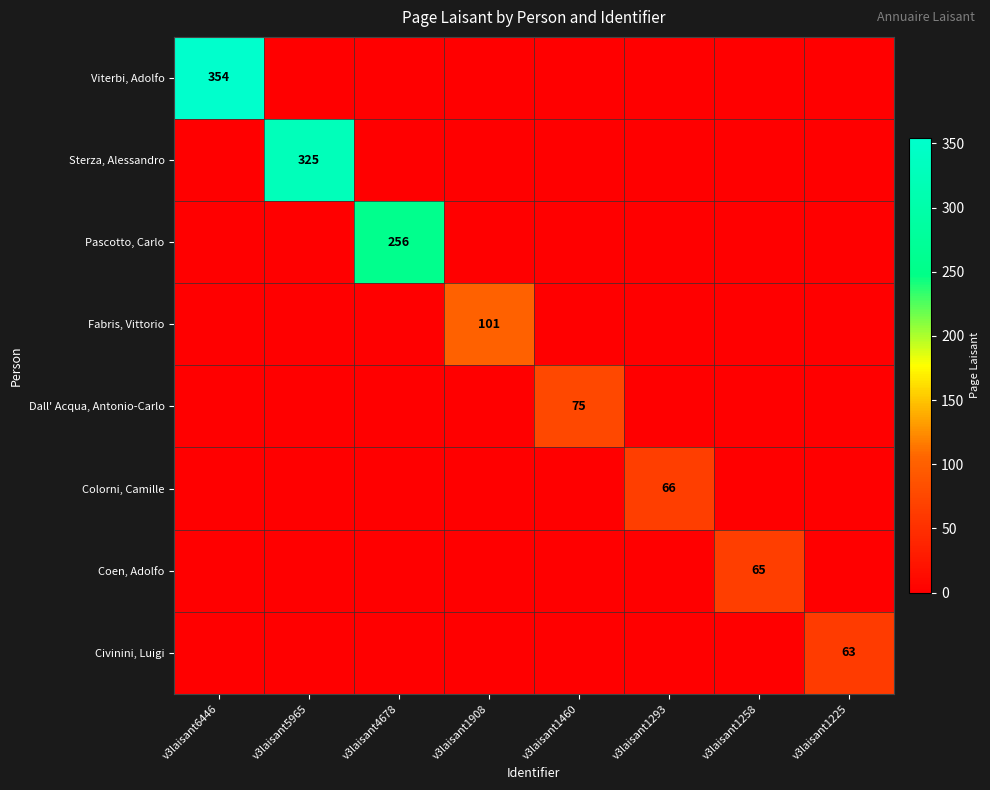

What is the difference between the maximum and minimum values in the Coen, Adolfo series?

65